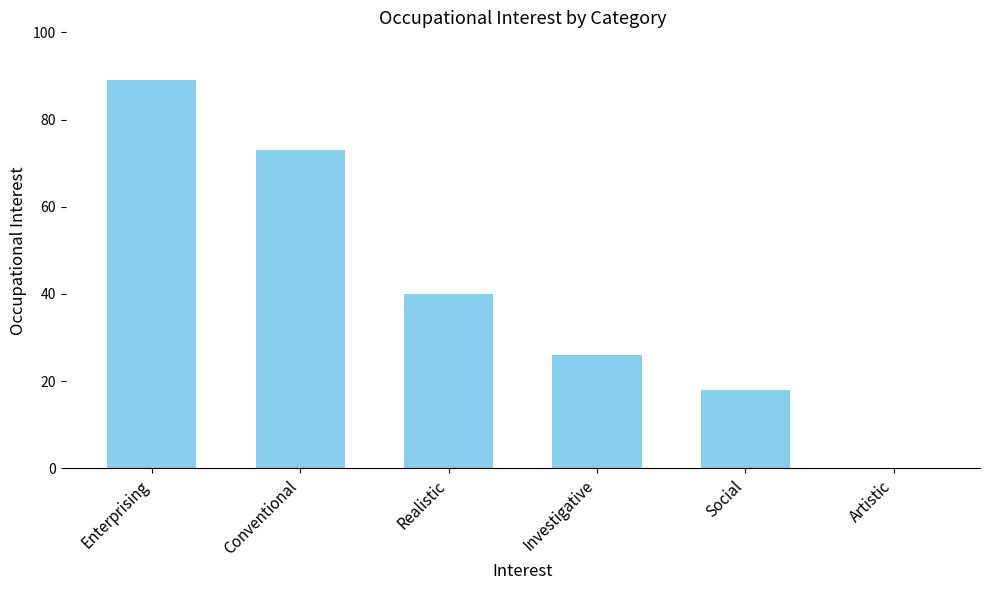

What is the sum of the values at Social and Enterprising?

107